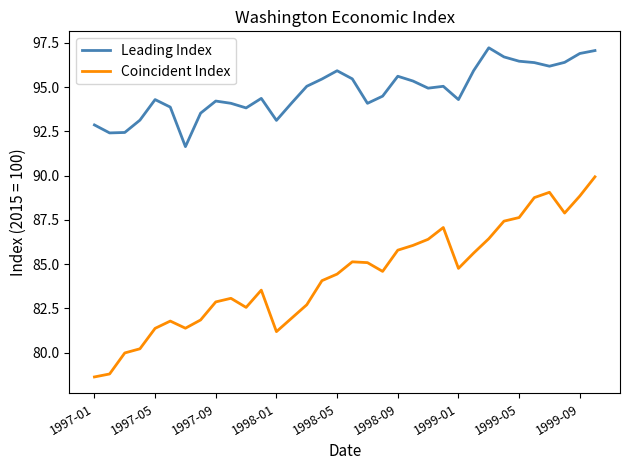

Which series has the largest range (max minus min)?

Coincident Index